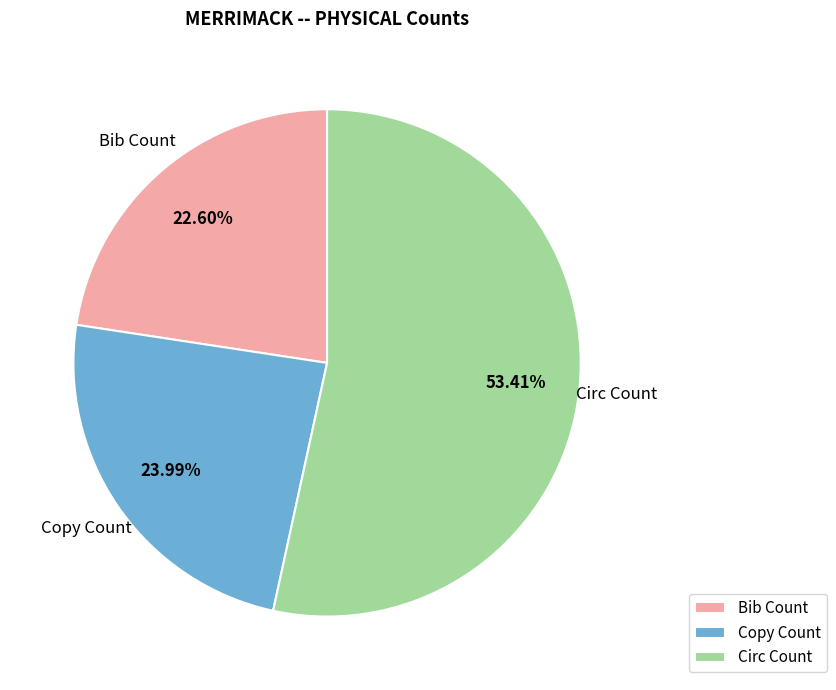

Rank the categories by value from highest to lowest.

Circ Count, Copy Count, Bib Count